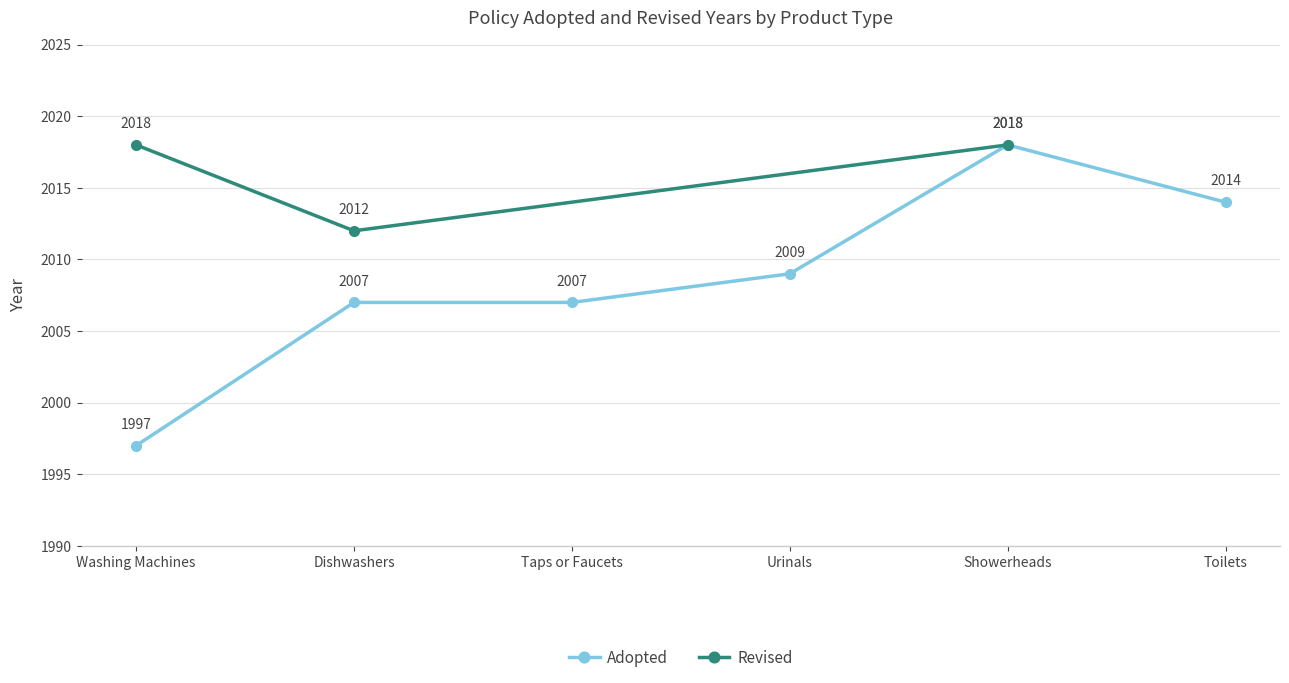

Read the Adopted value at Urinals.

2009